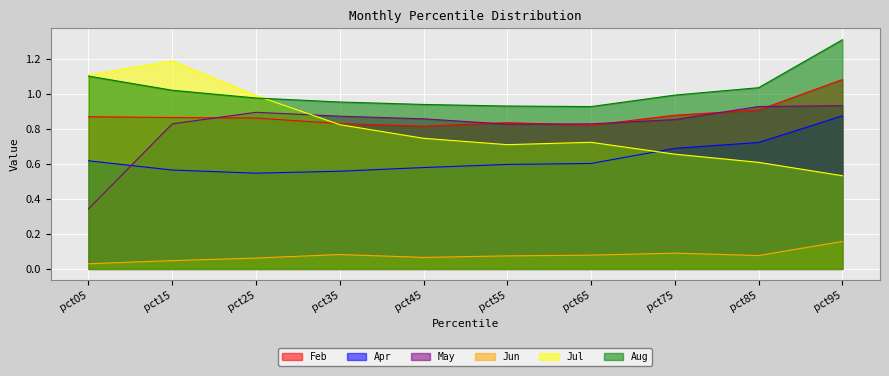

What is the difference between the highest and lowest values at pct45?

0.9